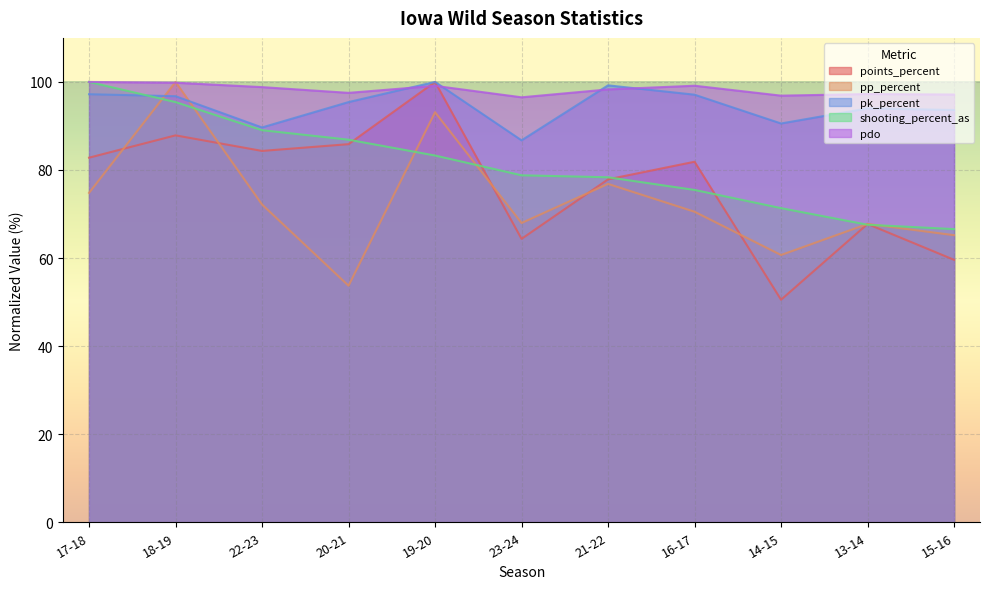

What is the value of the pk_percent point at the 11th from the left?

93.6